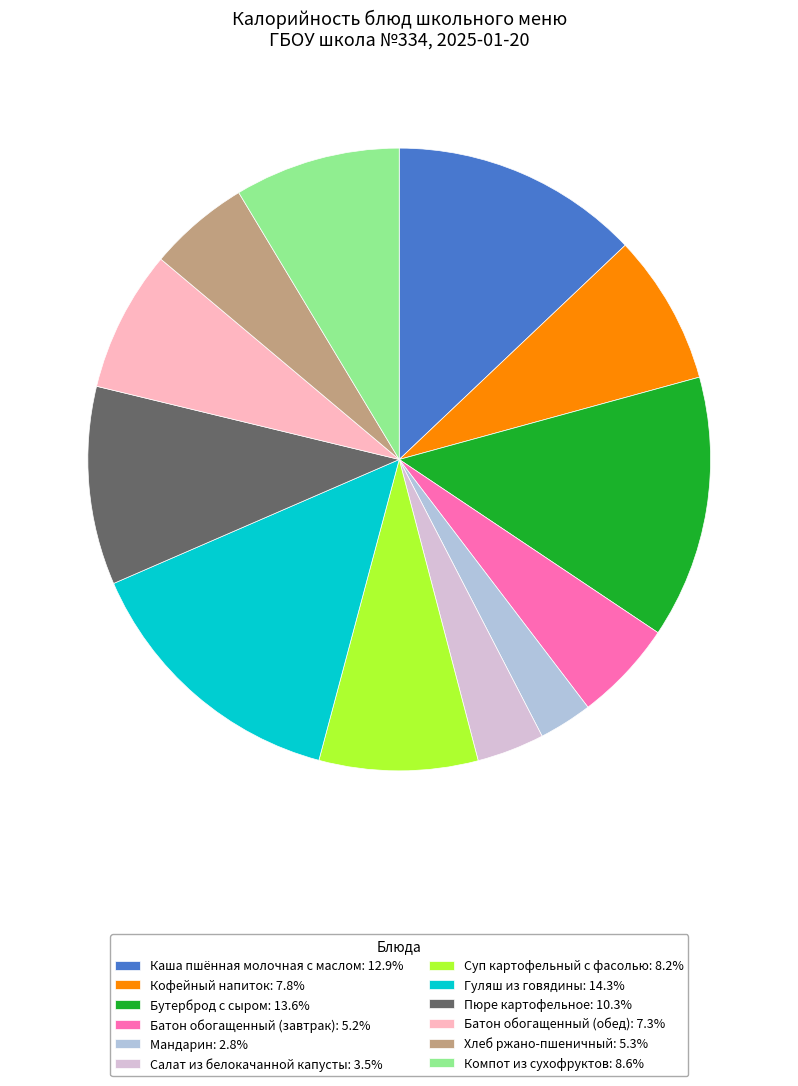

Do Компот из сухофруктов: 8.6% and Салат из белокачанной капусты: 3.5% together represent more than half of the pie?

No